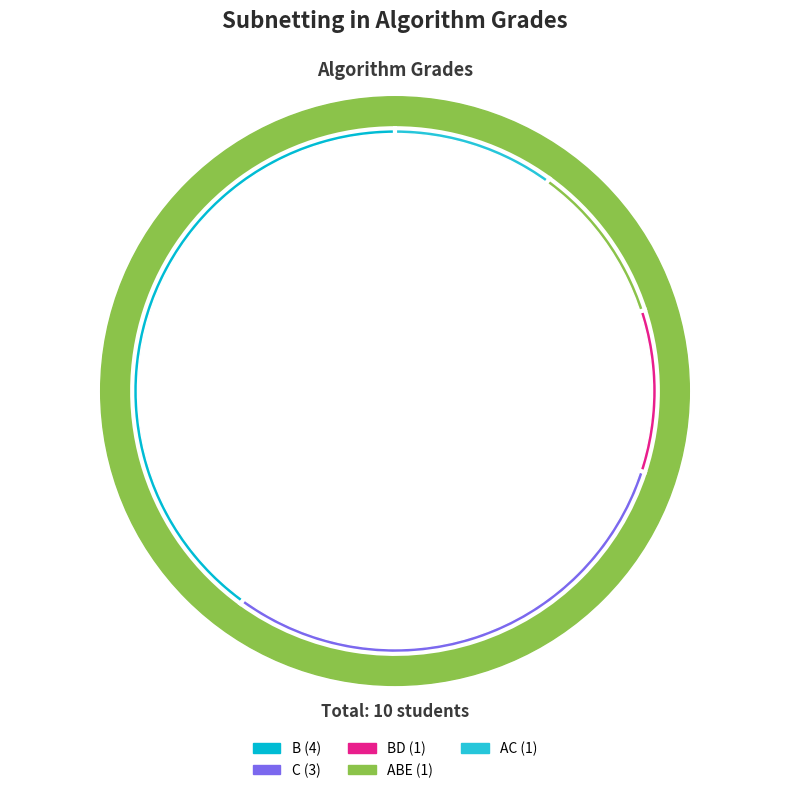

The B slice represents 40% of the pie. True or false?

True